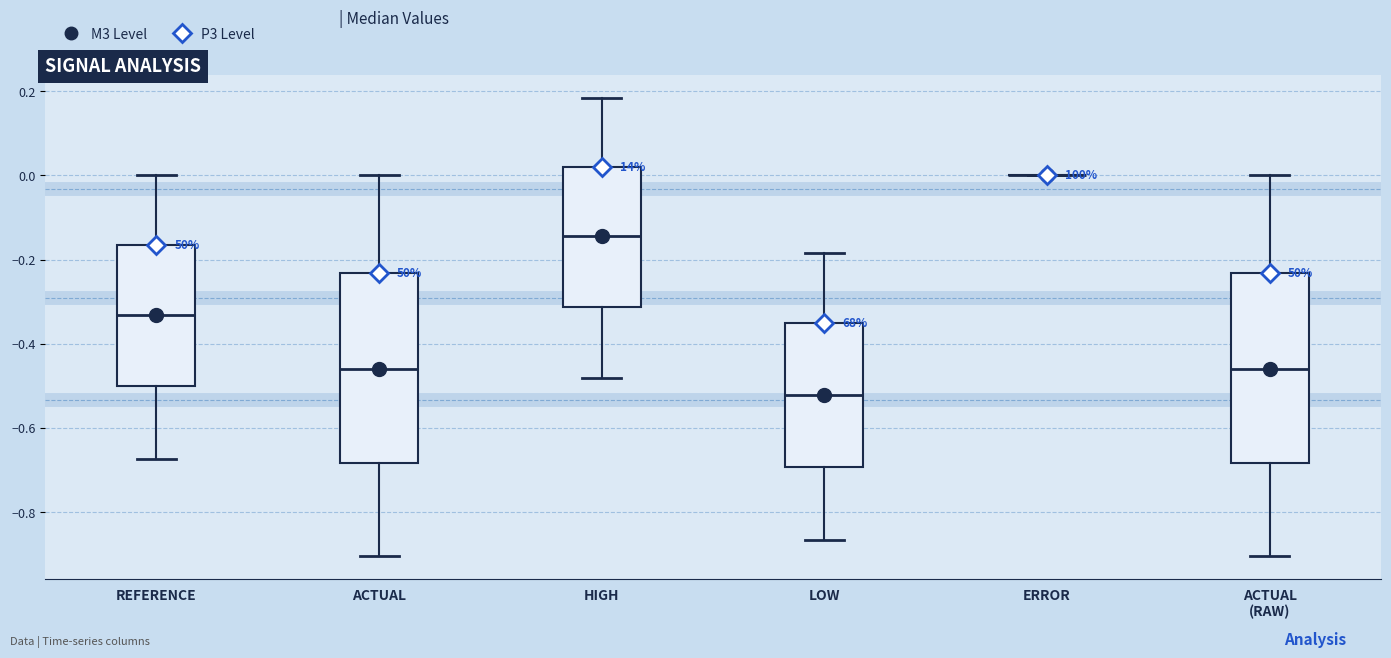

Where does the median line of the box for ACTUAL sit on the y-axis? The values are not printed on the chart, so give them approximately, as read against the axis.

-0.46